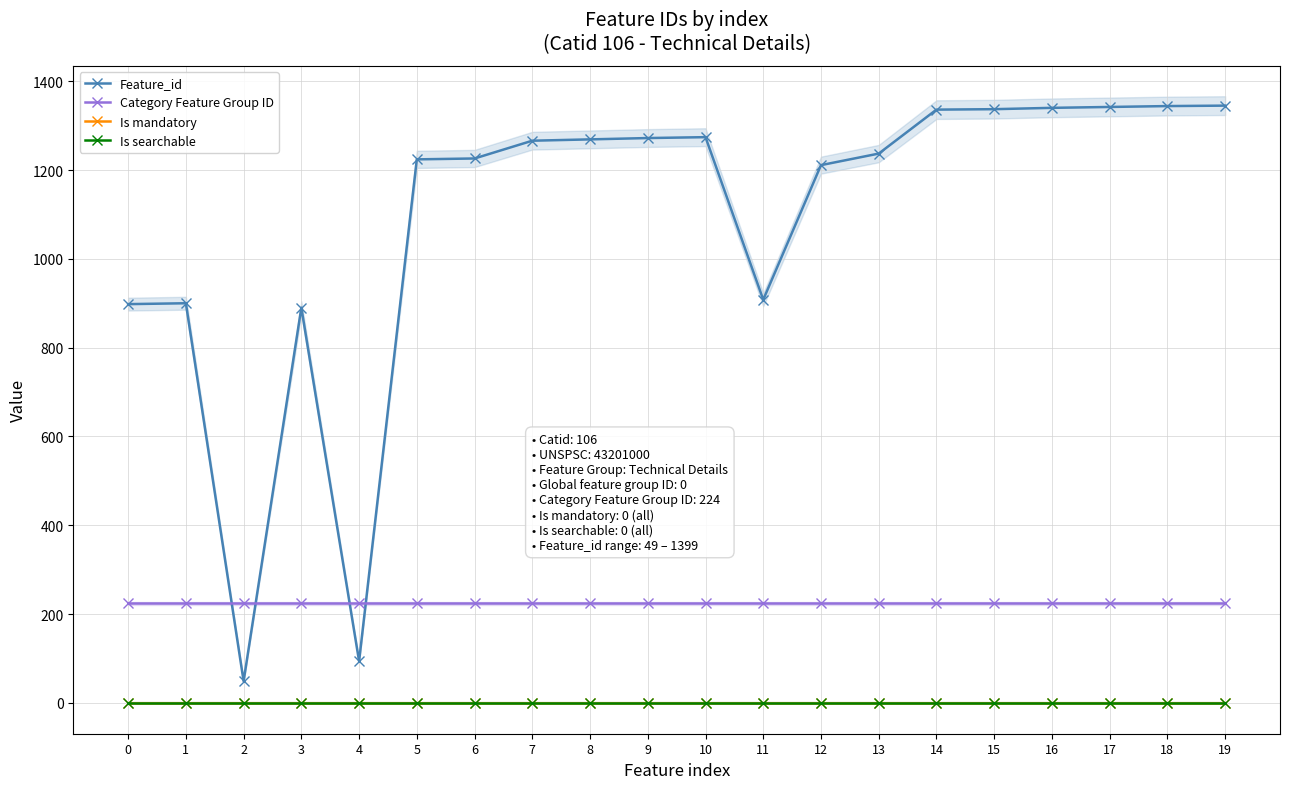

At which category is the sum across all series the highest?

19